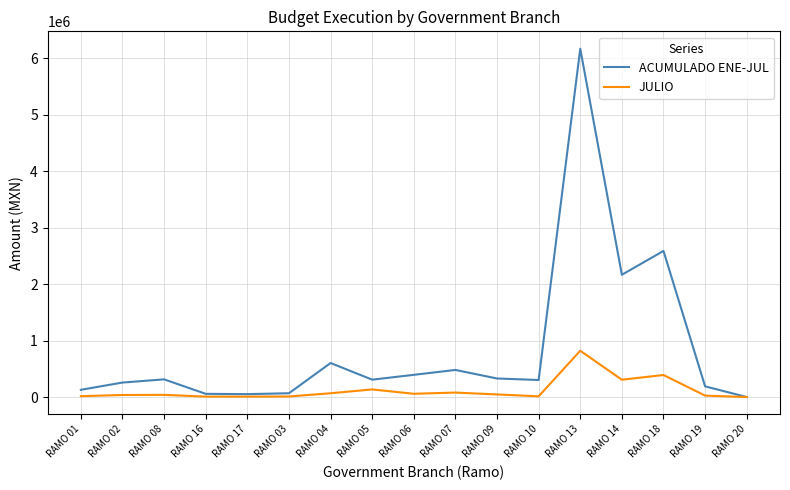

Which label corresponds to the largest value in the chart?

RAMO 13